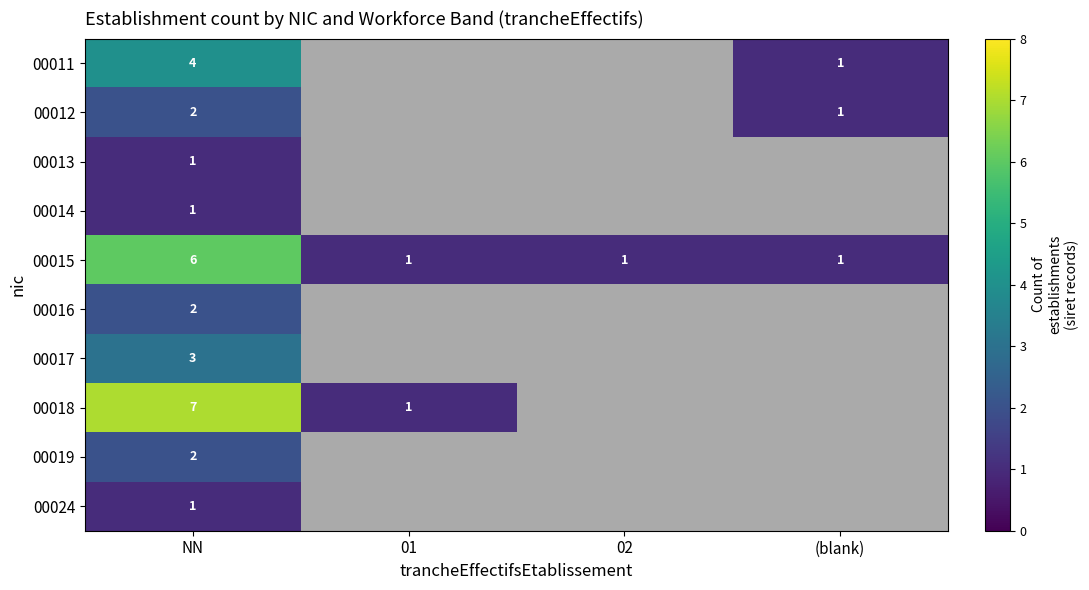

What is the greatest value displayed?

7.0